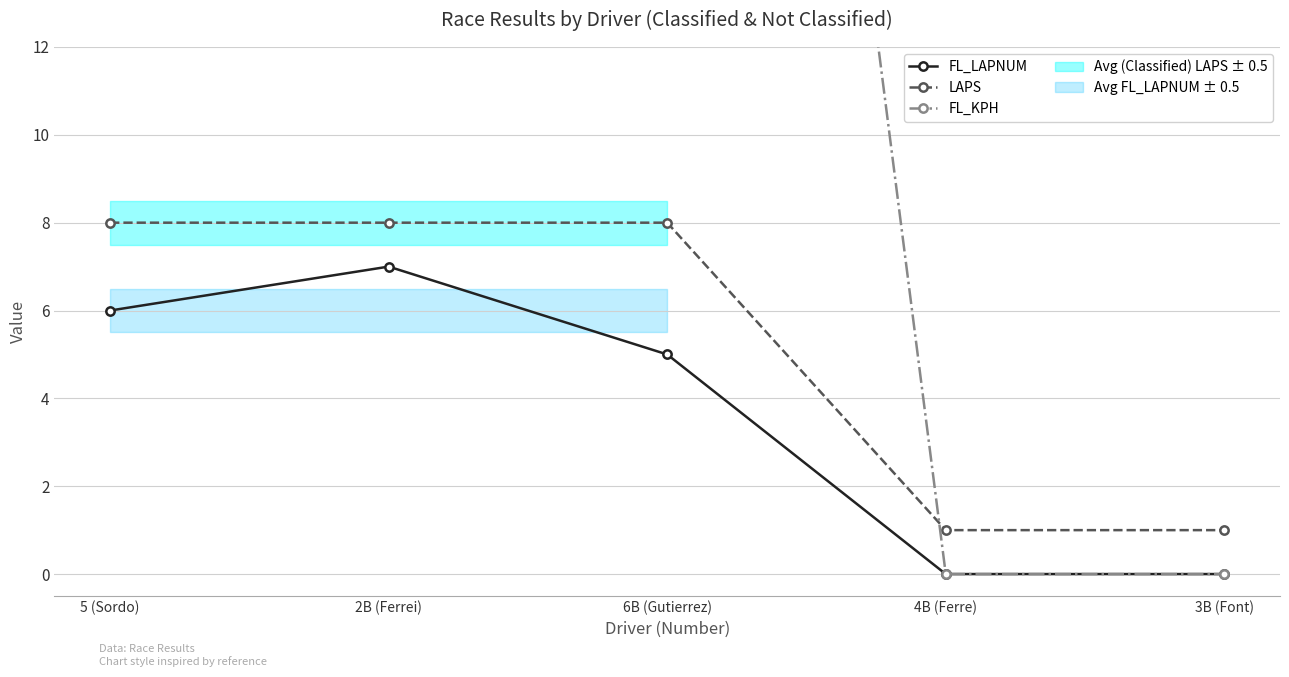

At how many categories does at least one series exceed 31?

3